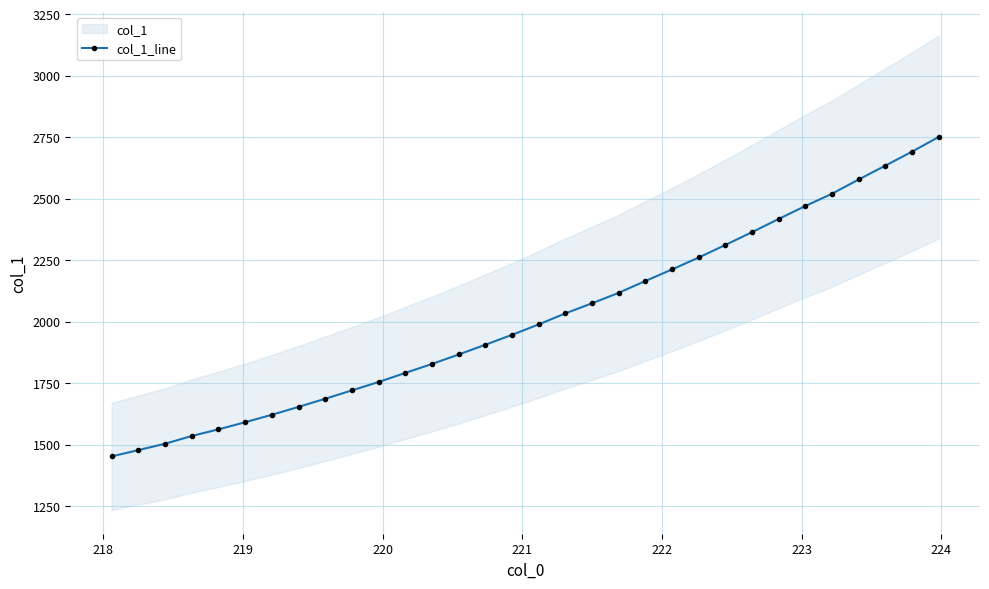

What is the lowest value of the col_1_line series?

1452.2